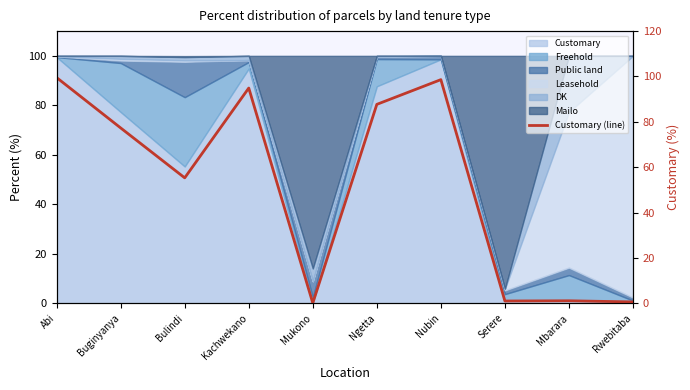

What is the sum of the values at Nubin and Serere?

99.6